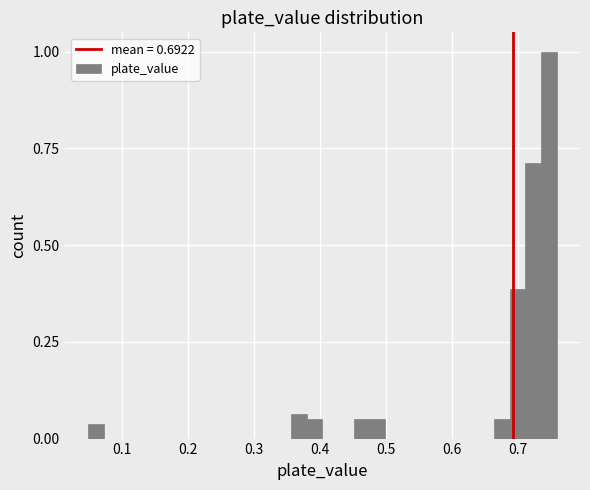

Read against the x-axis, roughly where is the centre of the tallest bar?

0.75